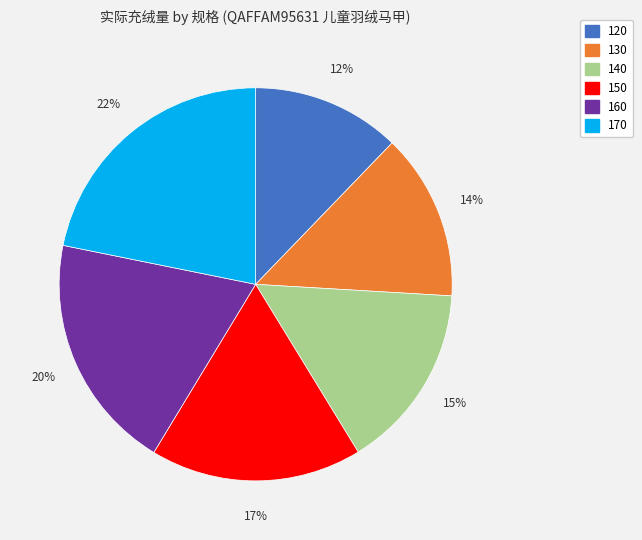

Is the sum of 150 and 120 greater than half?

No